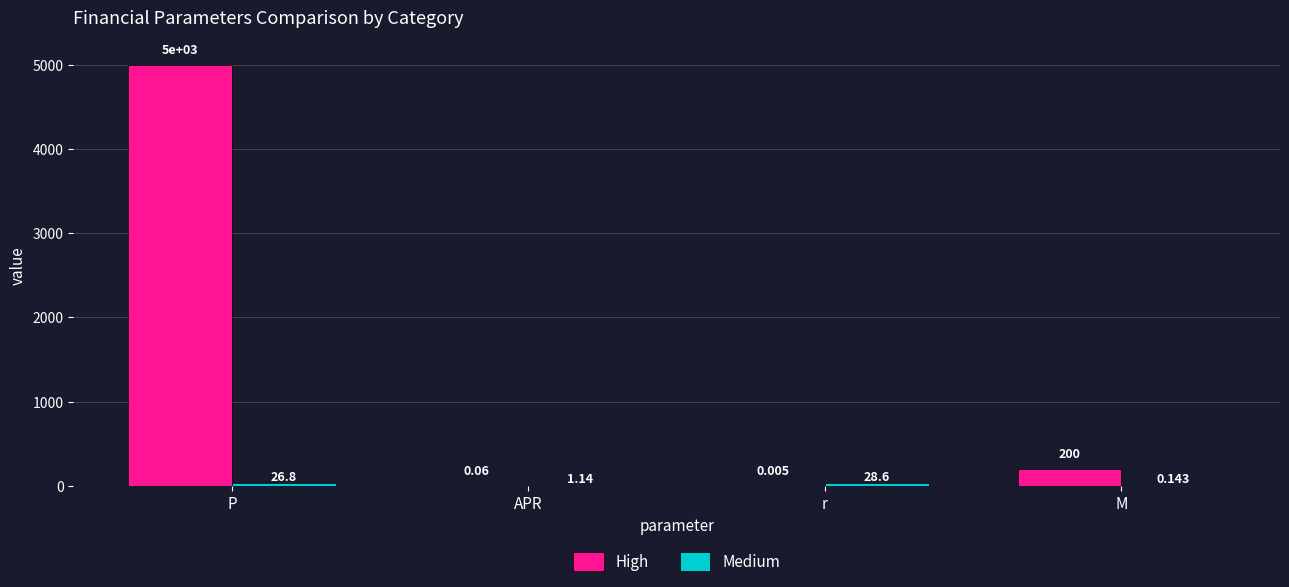

Which series changed the most between P and r?

High